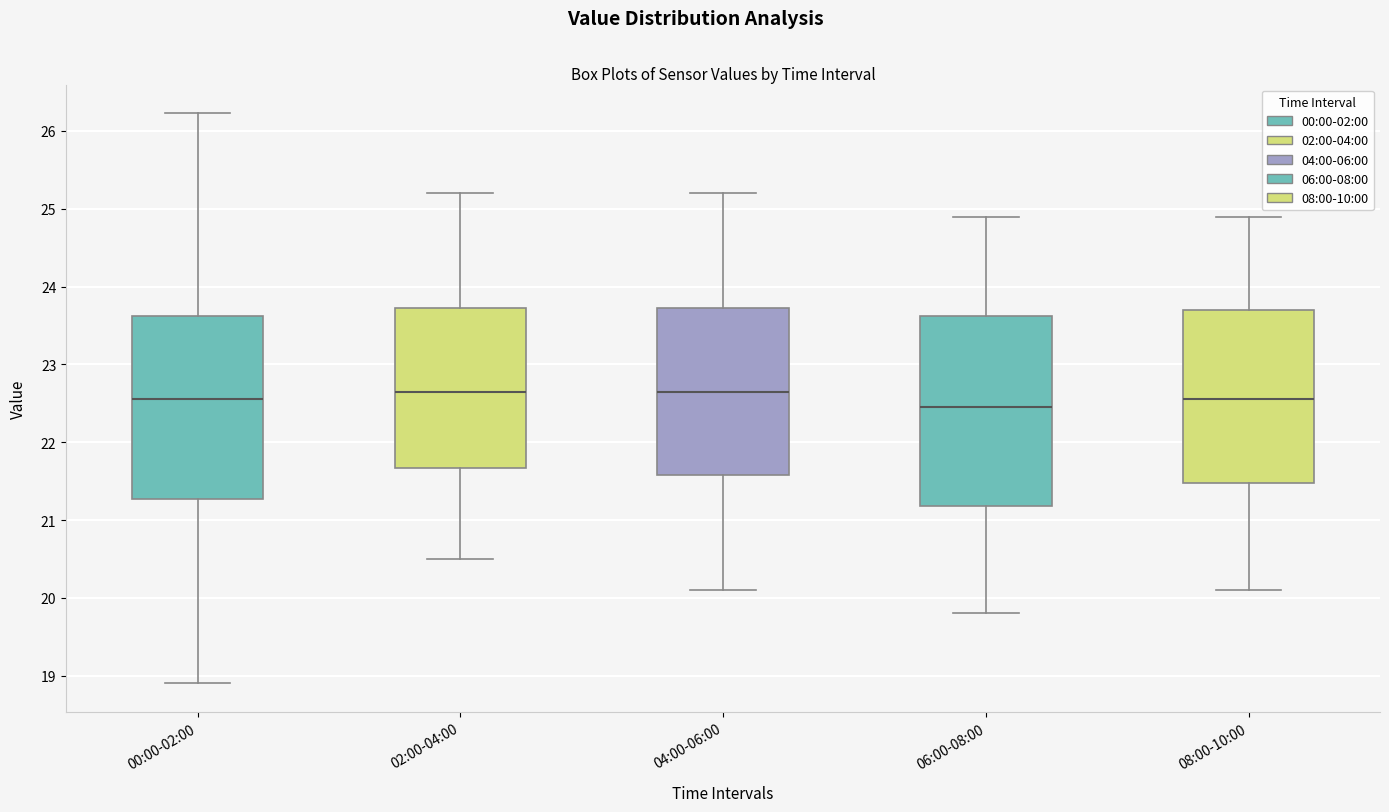

Reading left to right, transcribe this box plot: for each box, give where its median line is, the range the box spans, and where its two whiskers end, as read against the y-axis. The values are not printed on the chart, so give them approximately, as read against the axis.

00:00-02:00: median 22.6, box 21.3 to 23.6, whiskers 18.9 to 26.2
02:00-04:00: median 22.7, box 21.7 to 23.7, whiskers 20.5 to 25.2
04:00-06:00: median 22.7, box 21.6 to 23.7, whiskers 20.1 to 25.2
06:00-08:00: median 22.5, box 21.2 to 23.6, whiskers 19.8 to 24.9
08:00-10:00: median 22.6, box 21.5 to 23.7, whiskers 20.1 to 24.9